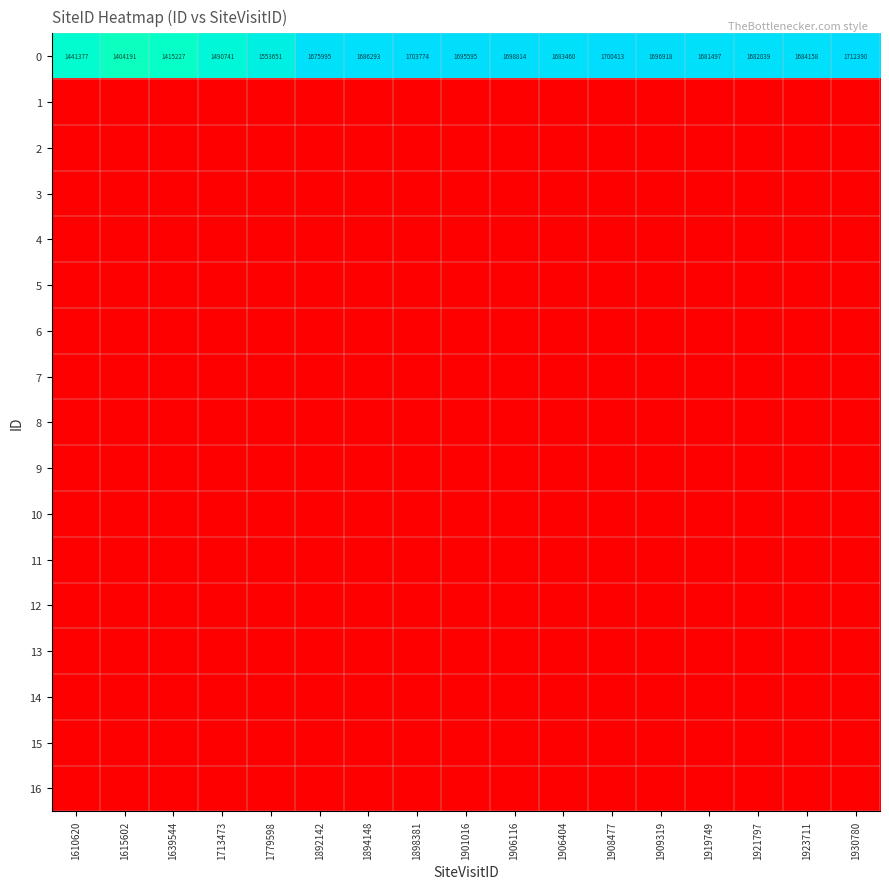

List the labels in order of 13 value, smallest first.

1610620, 1615602, 1639544, 1713473, 1779598, 1892142, 1894148, 1898381, 1901016, 1906116, 1906404, 1908477, 1909319, 1919749, 1921797, 1923711, 1930780